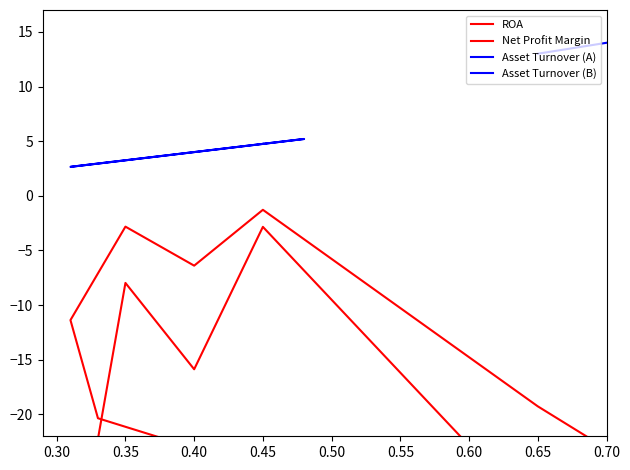

How many data points does each series have?

18